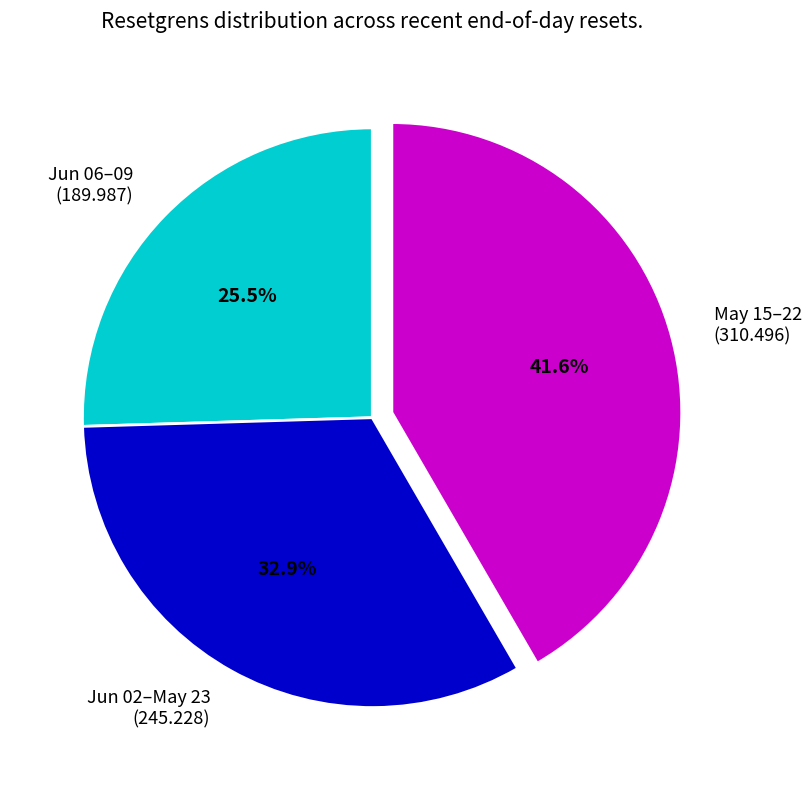

How many slices are in this pie chart?

3